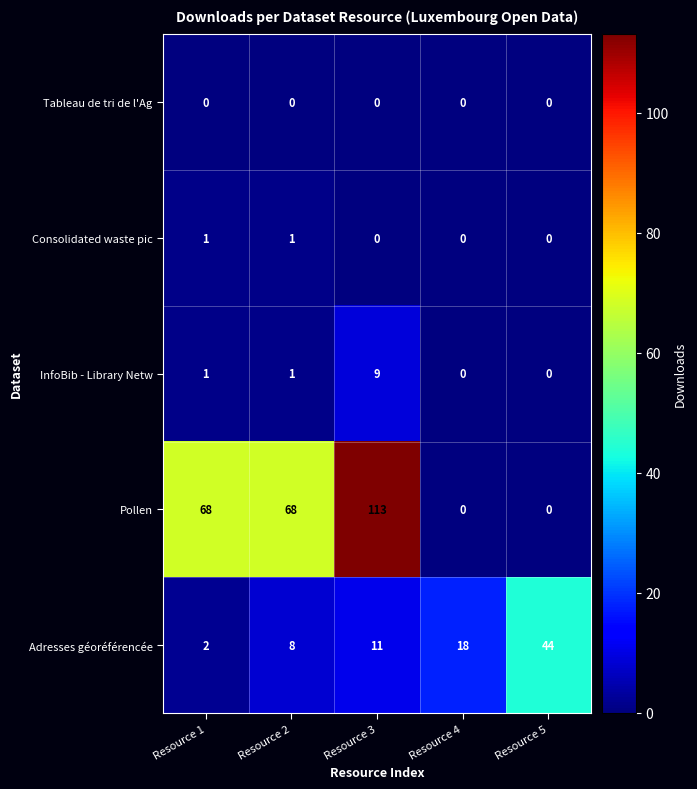

True or false: Adresses géoréférencée has a value of 18 at Resource 3.

False